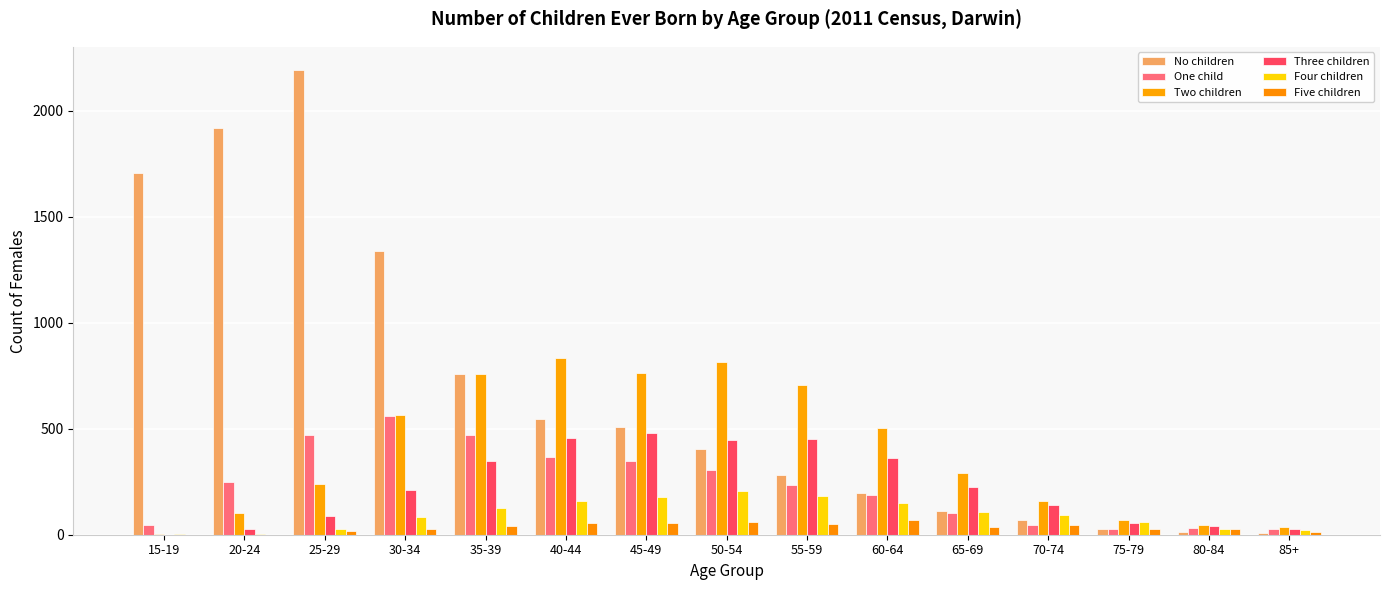

At 45-49, list the series in order from largest to smallest.

Two children, No children, Three children, One child, Four children, Five children